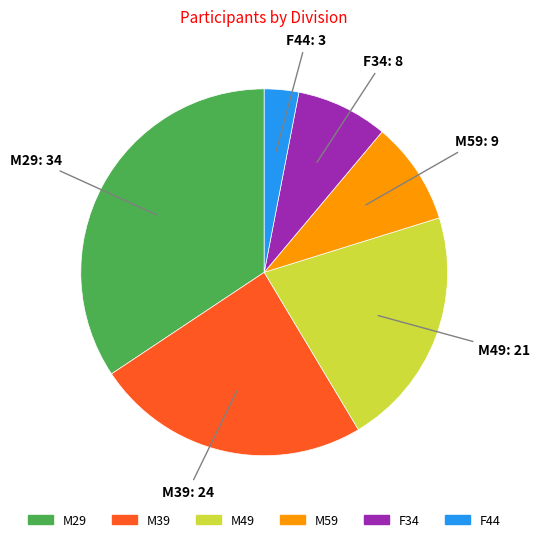

Is the sum of F34 and M39 greater than half?

No